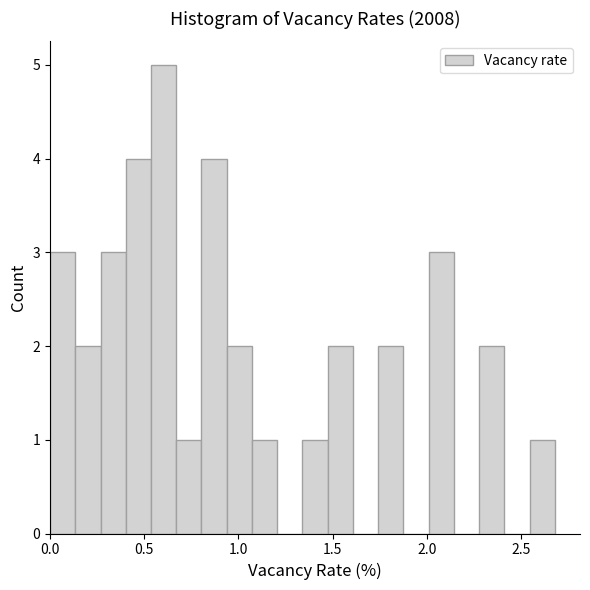

Around what value on the x-axis is the tallest bar? Give the approximate position of its centre, as read against the axis.

0.60